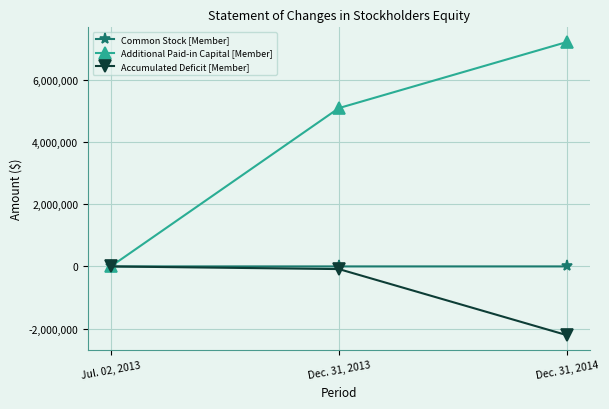

At which label is Accumulated Deficit [Member] closest to -1103886?

Dec. 31, 2013